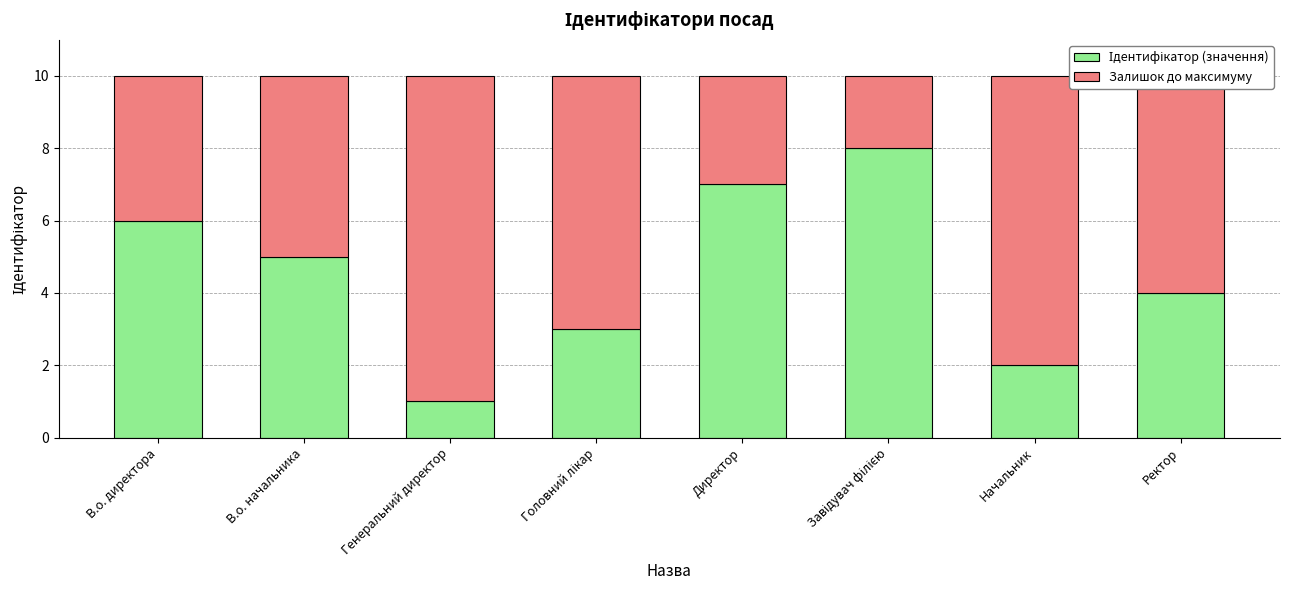

At which label is Залишок до максимуму closest to 5?

В.о. начальника